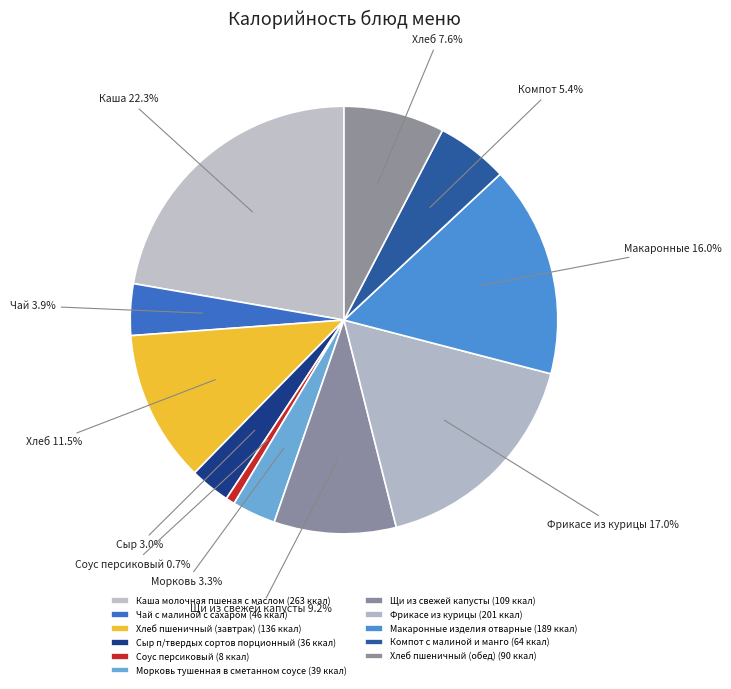

To the nearest percent, what is the difference between the Макаронные изделия отварные and Сыр п/твердых сортов порционный slice percentages?

13%